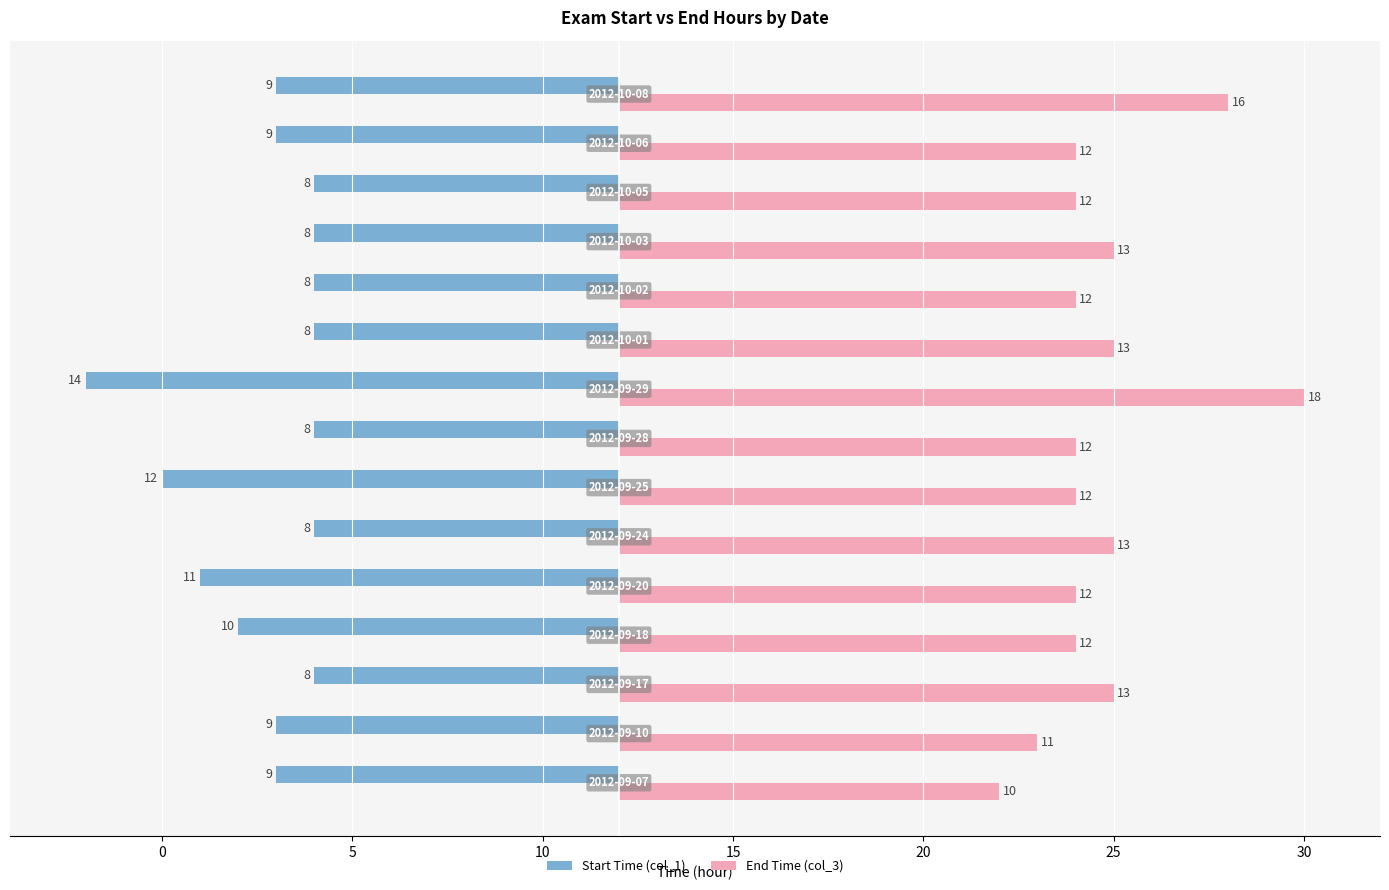

List the series in order of their peak value, highest first.

End Time (col_3), Start Time (col_1)